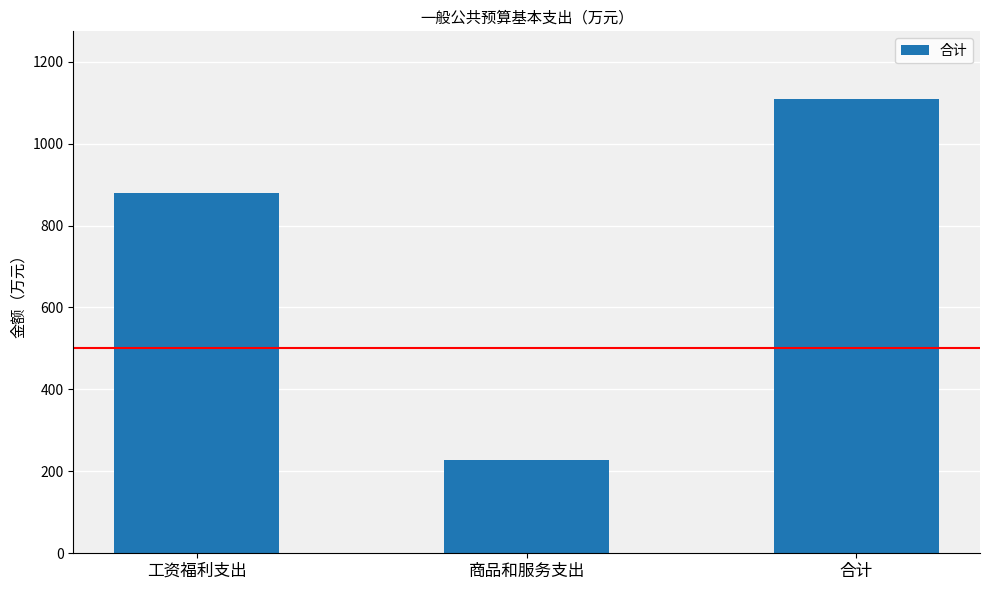

Where is the data nearest to the value 667?

工资福利支出